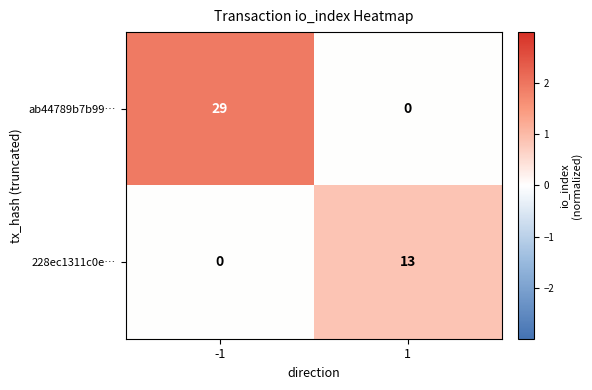

What is the approximate value of ab44789b7b99… at -1?

29